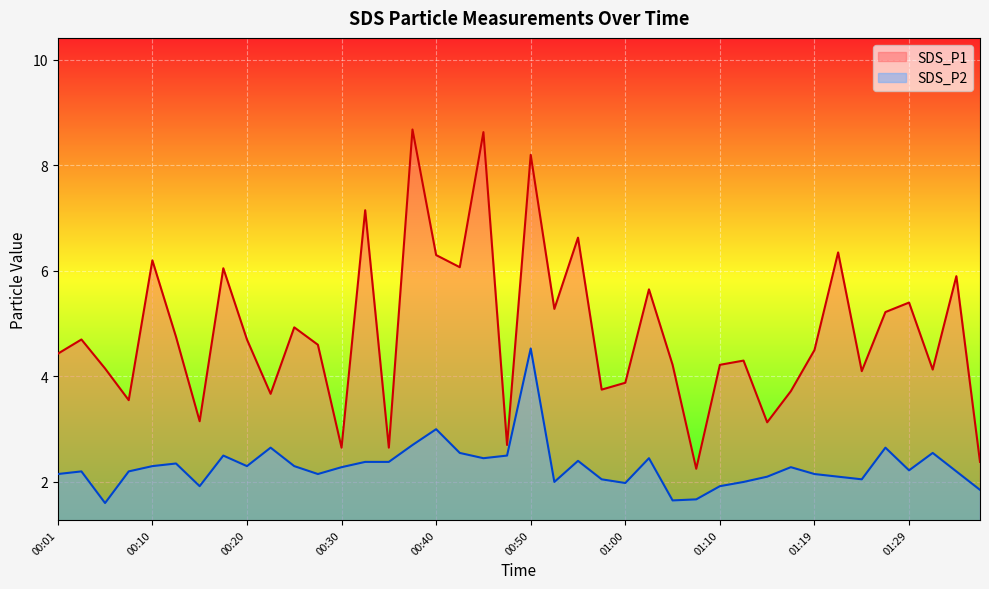

What is the minimum value shown in the chart?

1.6